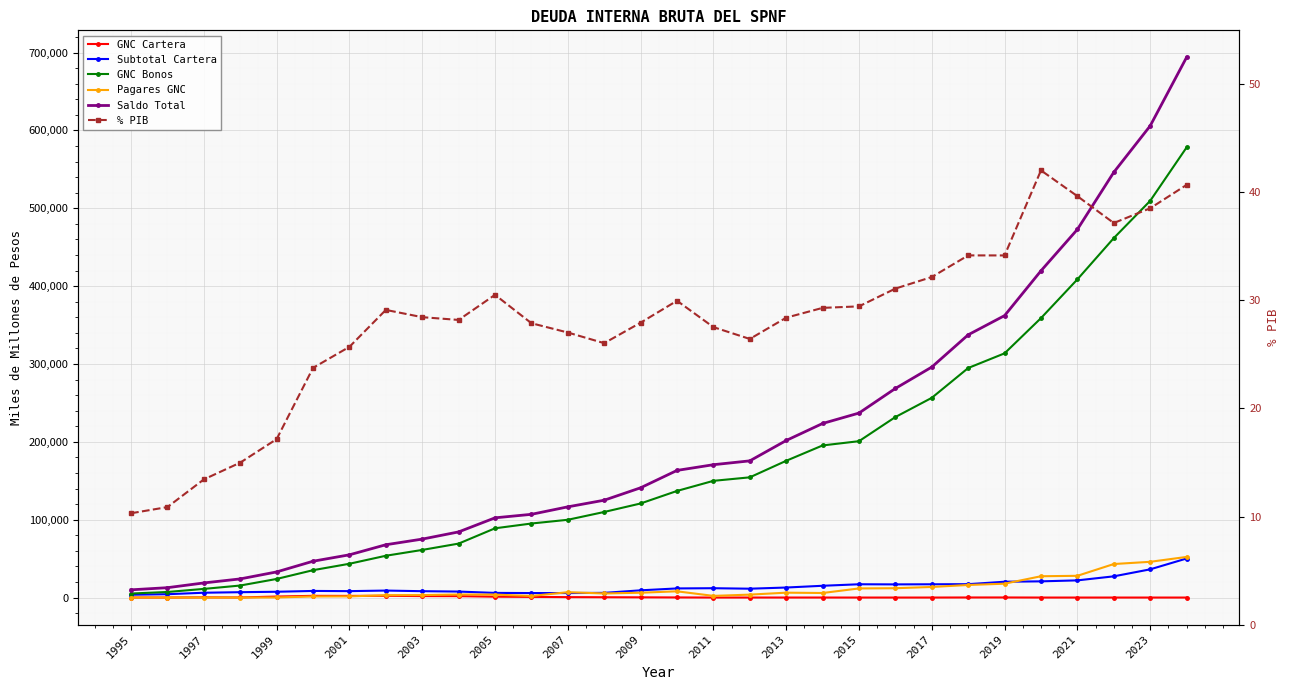

How many values in the Saldo Total series exceed 163313?

15